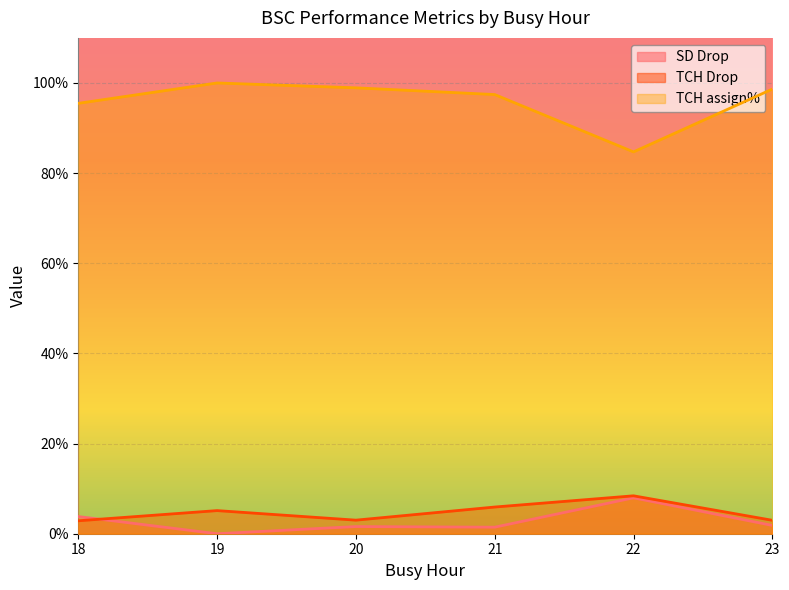

Which series has the widest spread of values?

TCH assign%